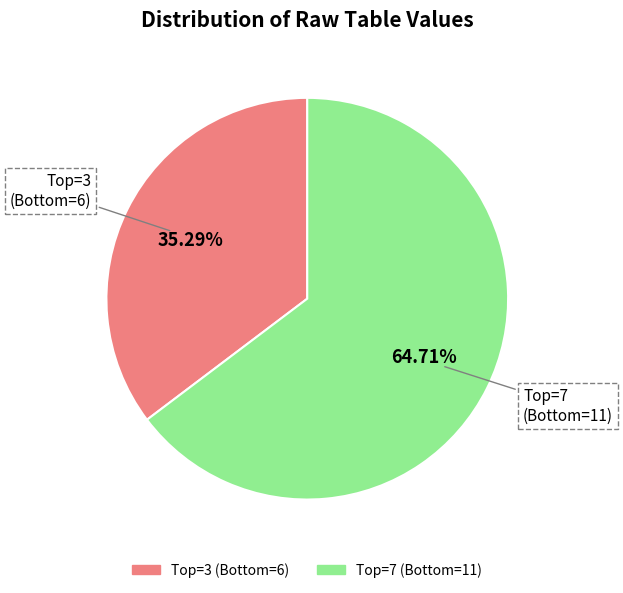

To the nearest percent, what is the average slice percentage?

50%